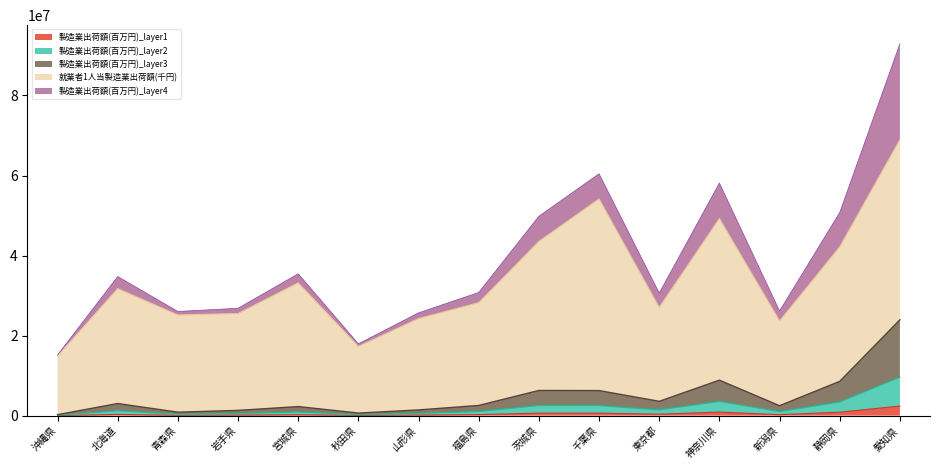

What value does the data have at 茨城県?

628557.1